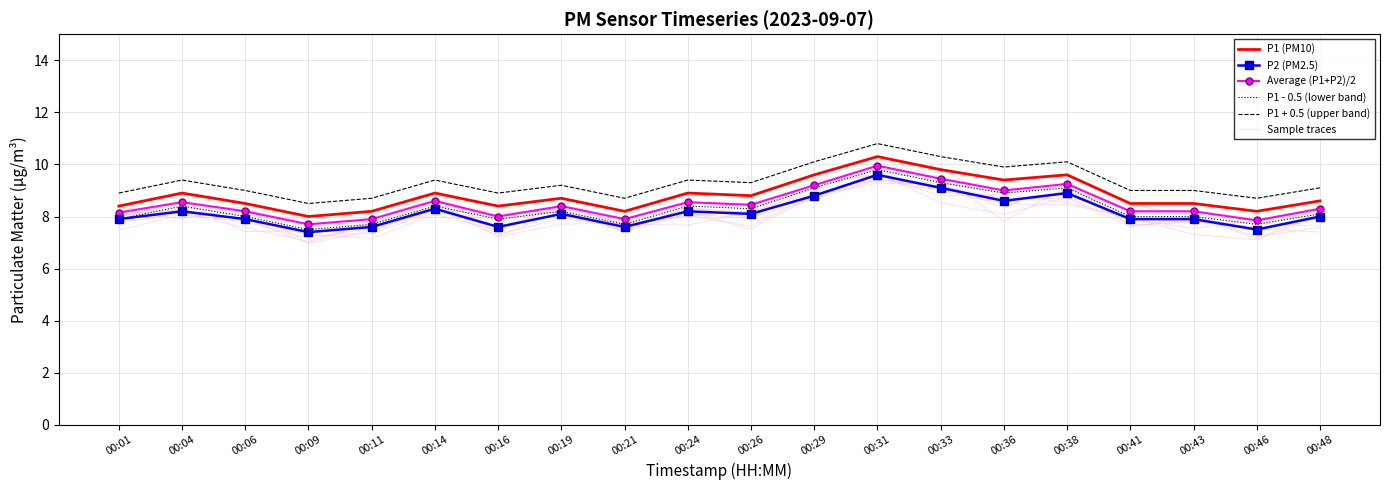

What value does the P1 + 0.5 (upper band) series have at 00:46?

8.7